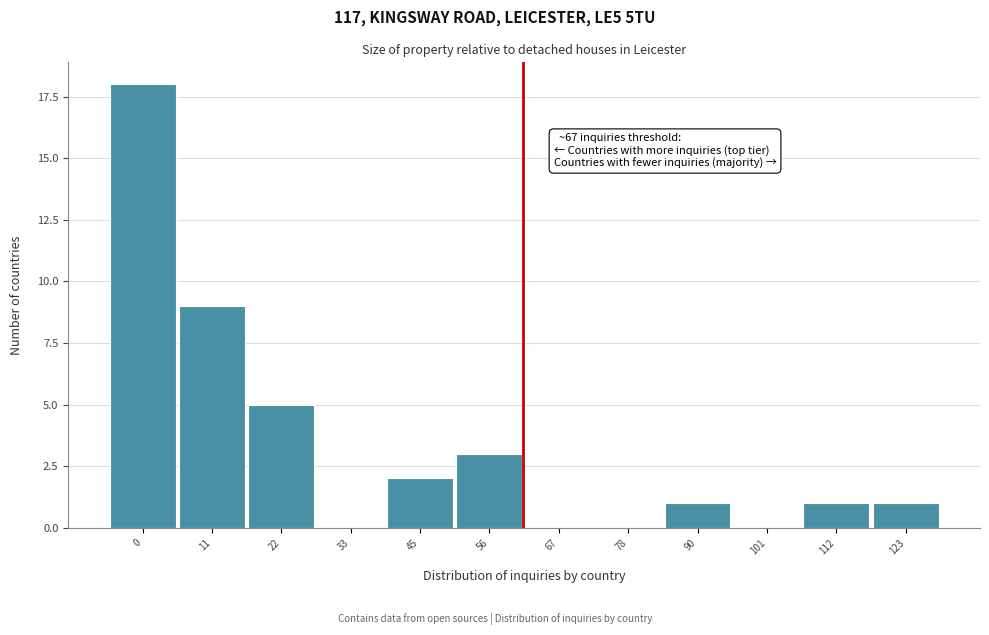

Reading right to left, what are all the values shown in this chart?

123=1	112=1	101=0	90=1	78=0	67=0	56=3	45=2	33=0	22=5	11=9	0=18